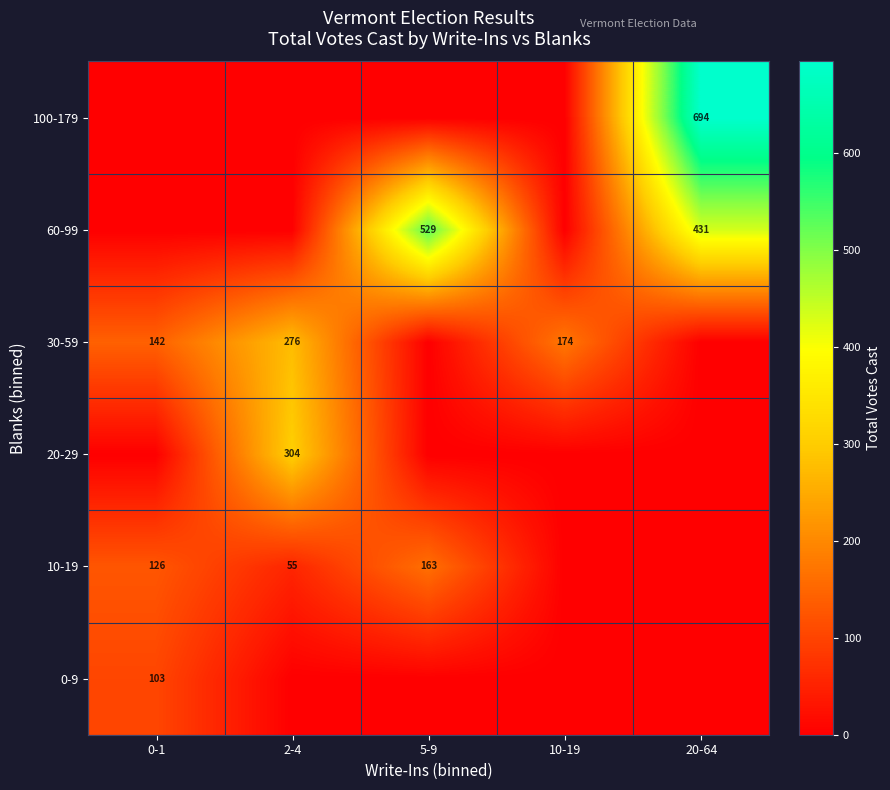

Is it true that 100-179 equals 1224 at 20-64?

False